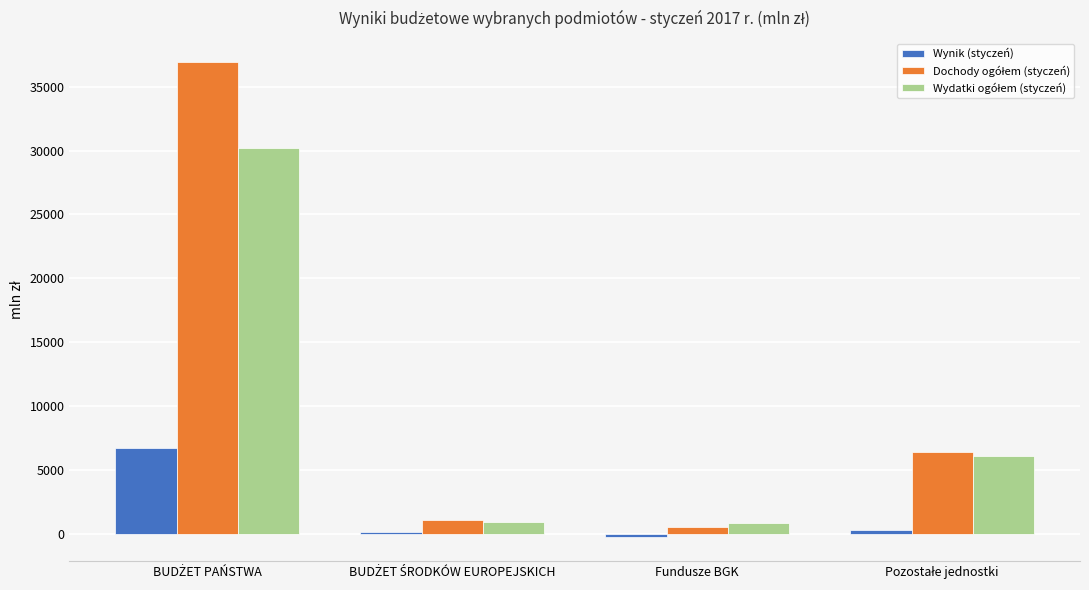

Are the bars horizontal?

No